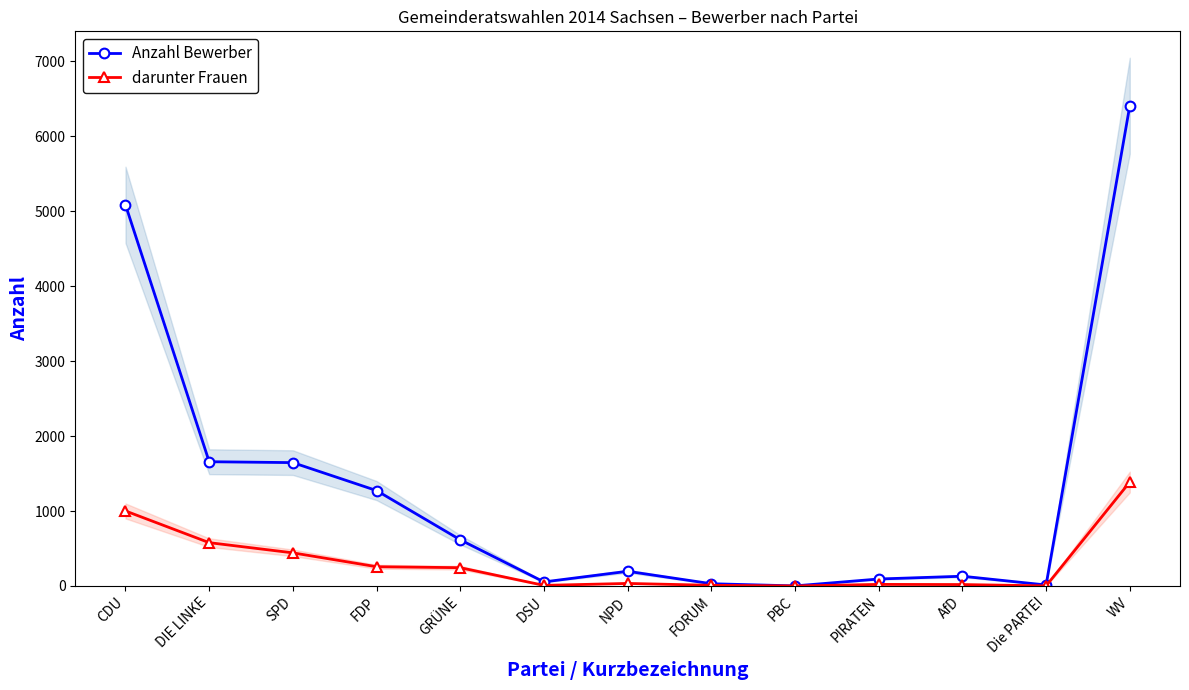

Reading right to left, list all the values displayed in this chart.

Anzahl Bewerber: WV=6408	Die PARTEI=13	AfD=130	PIRATEN=93	PBC=1	FORUM=30	NPD=196	DSU=54	GRÜNE=616	FDP=1273	SPD=1646	DIE LINKE=1658	CDU=5086
darunter Frauen: WV=1387	Die PARTEI=1	AfD=19	PIRATEN=21	PBC=0	FORUM=9	NPD=34	DSU=8	GRÜNE=244	FDP=257	SPD=442	DIE LINKE=578	CDU=1001